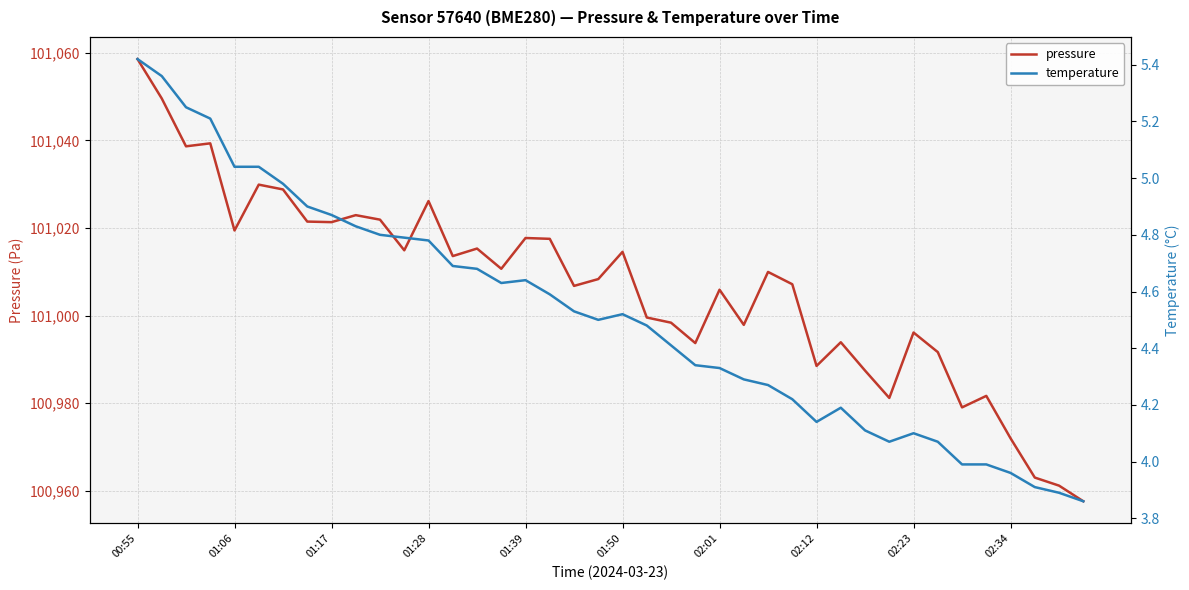

In pressure, how many points are lower than both neighbors (excluding endpoints)?

12